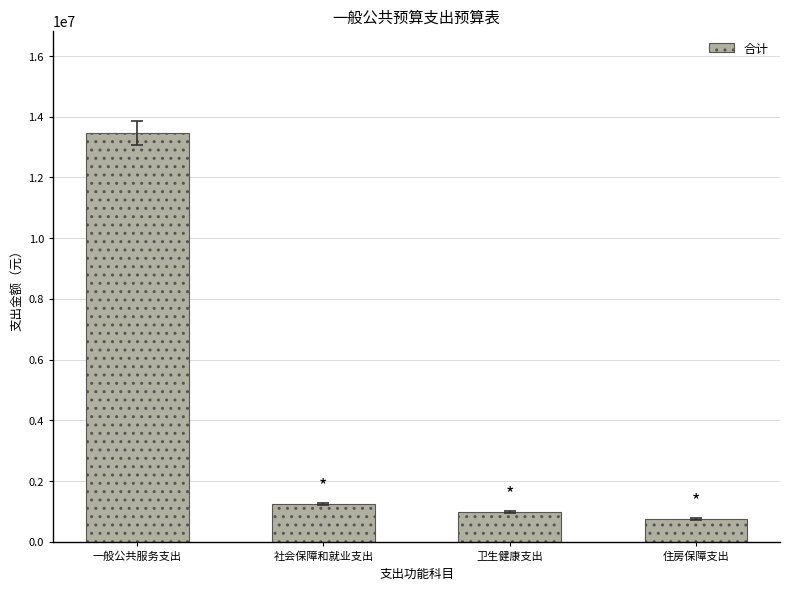

What position from the right is 社会保障和就业支出?

3